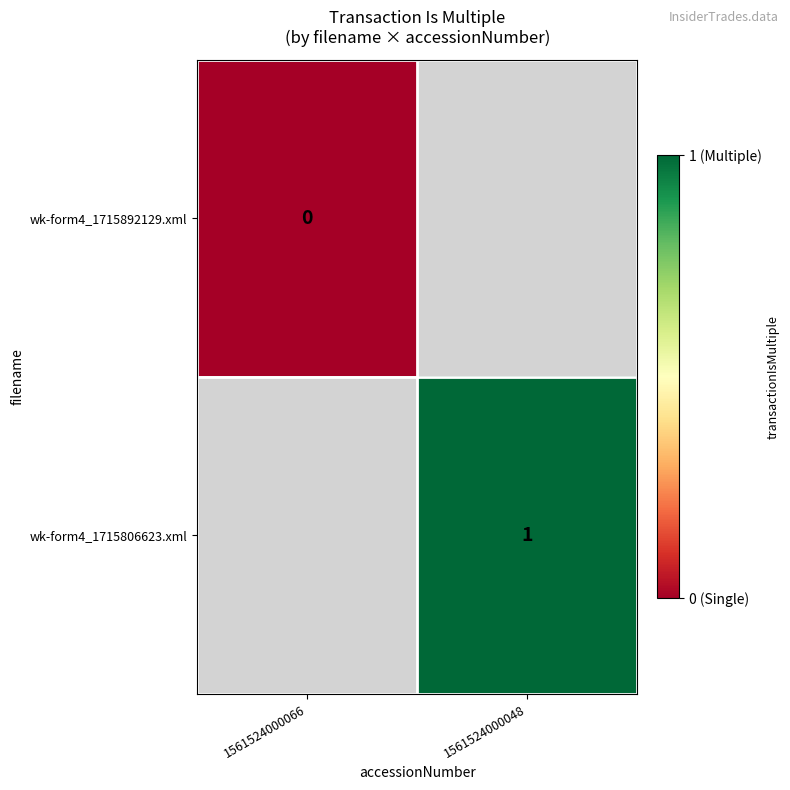

Is the value of wk-form4_1715806623.xml at 1561524000048 greater than the value of wk-form4_1715892129.xml at 1561524000066?

Yes